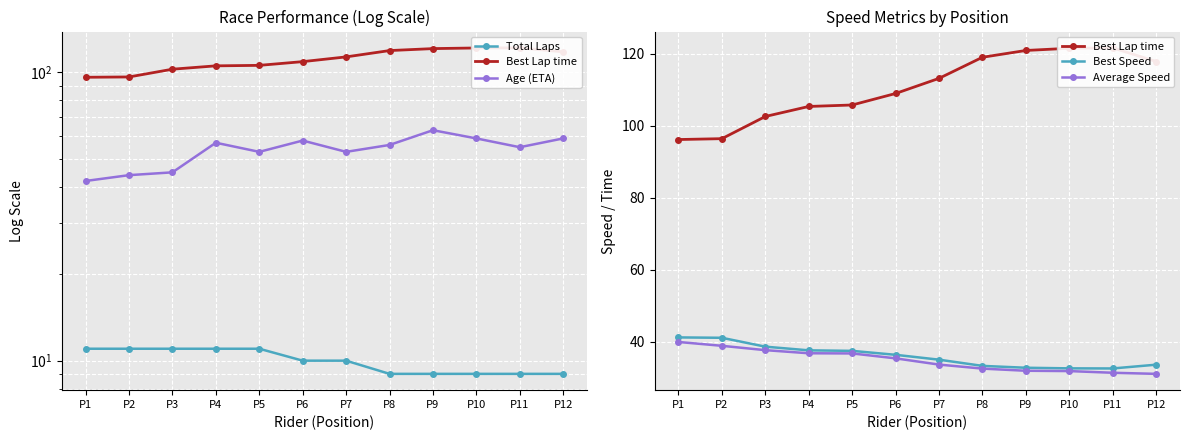

Which category has the lowest value in the Best Lap time series?

P1